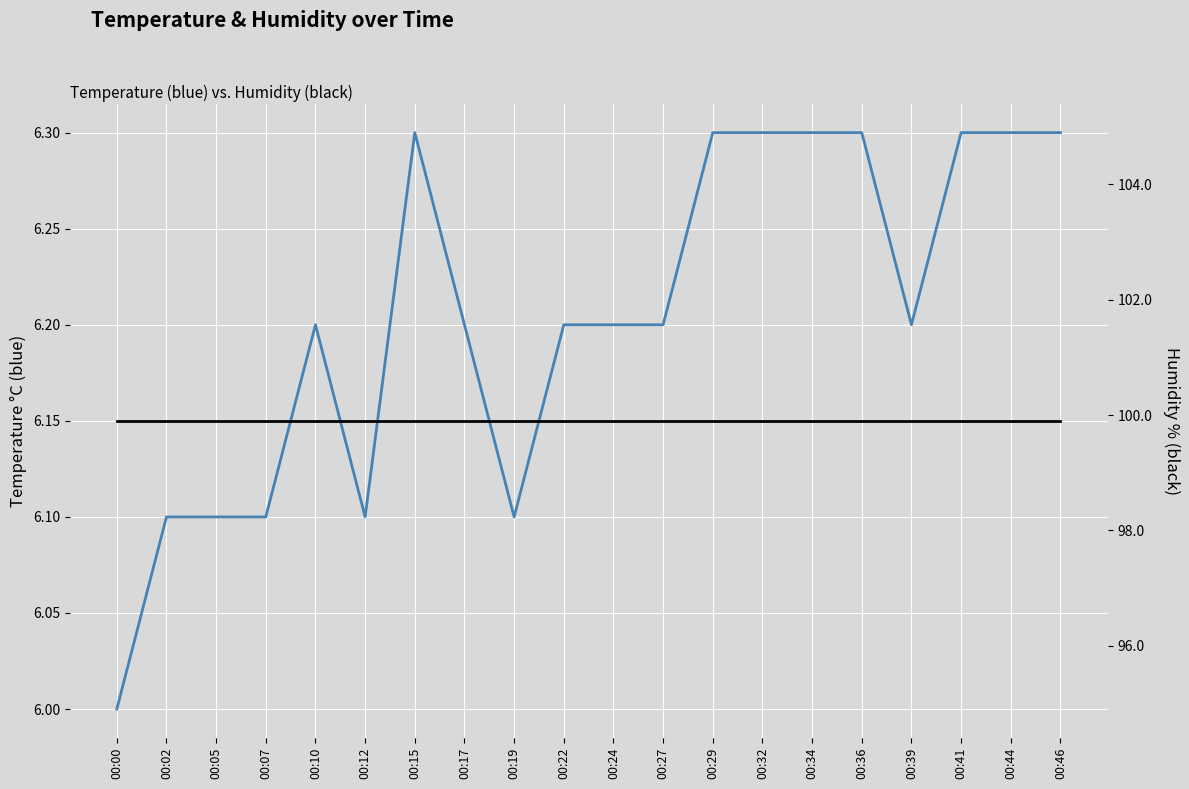

Is the value of temperature at 00:39 greater than the value of humidity at 00:46?

No